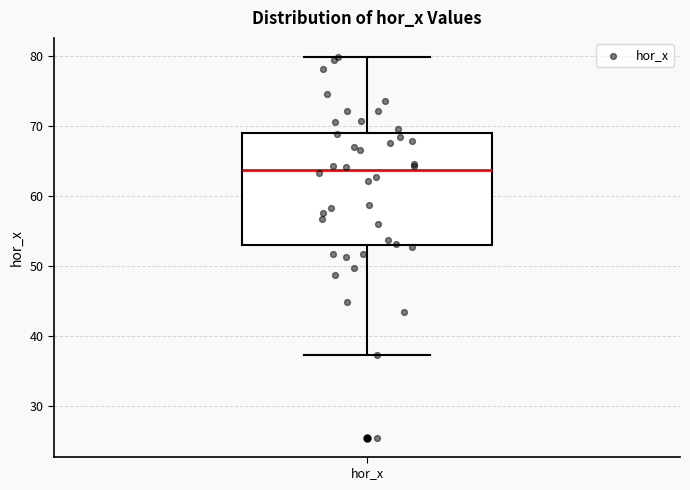

Read this box plot against the y-axis: the position of the median line, the range covered by the box, and the ends of both whiskers. The values are not printed on the chart, so give them approximately, as read against the axis.

median 64, box 53 to 69, whiskers 37 to 80